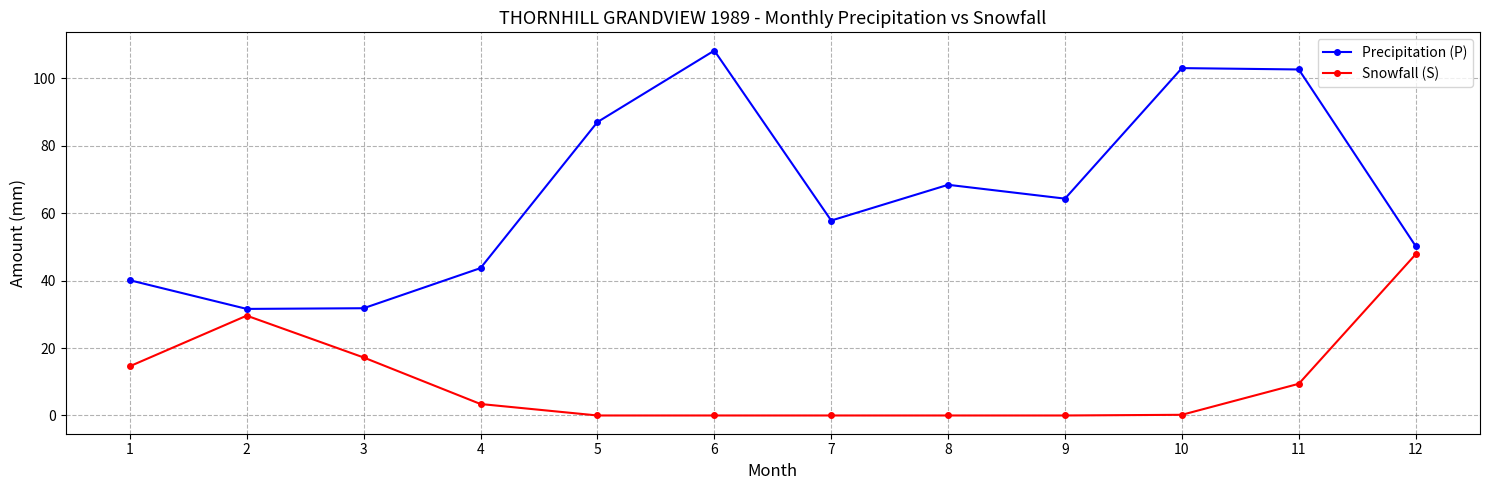

What are all the series names shown in the legend?

Precipitation (P), Snowfall (S)